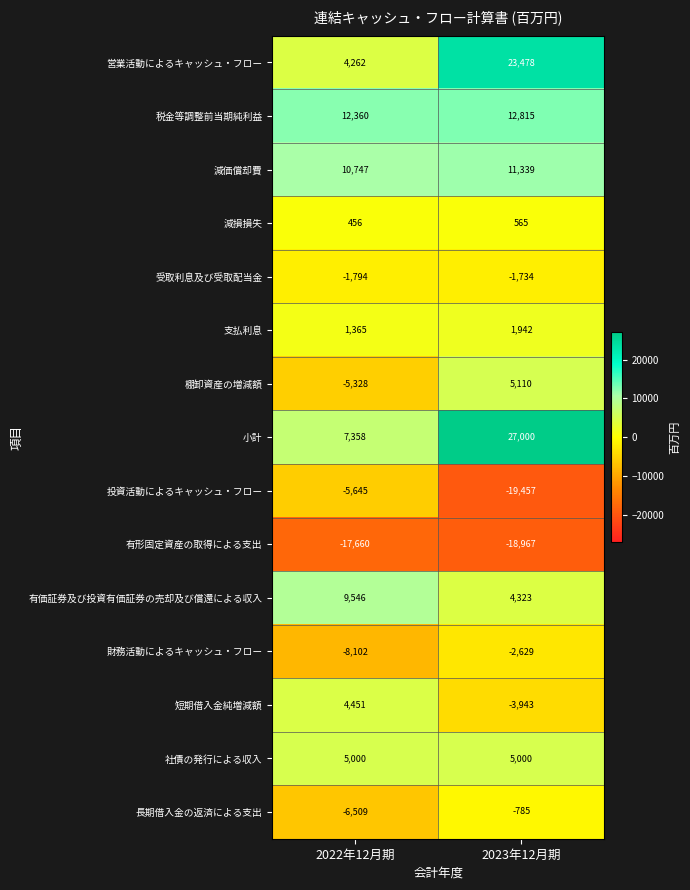

At which category is the sum across all series the highest?

2023年12月期